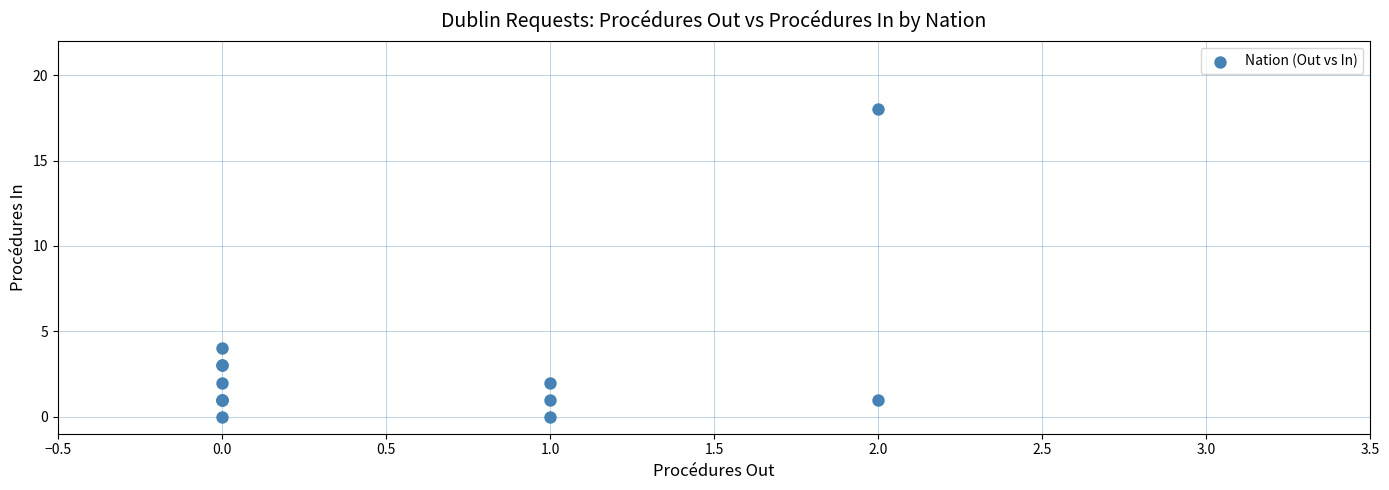

What Y value in the scatter plot is closest to 9?

4